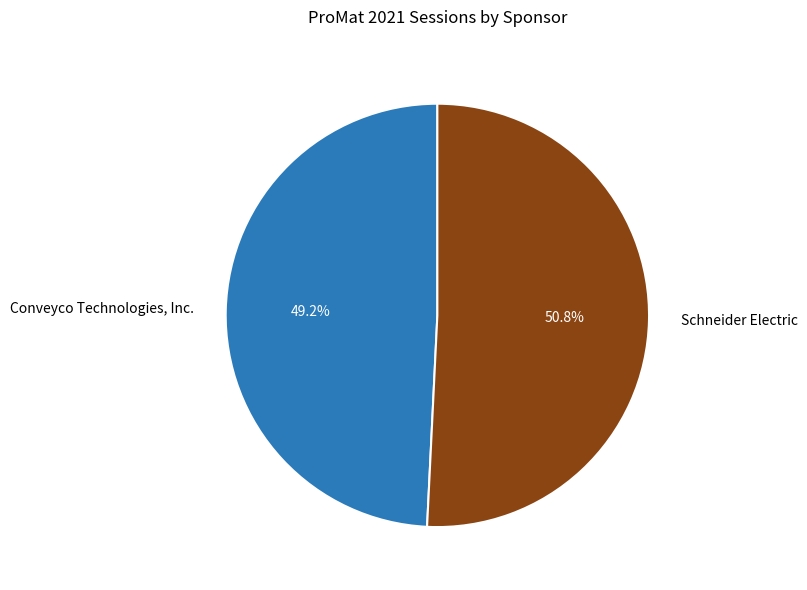

To the nearest percent, what portion does Schneider Electric represent?

51%